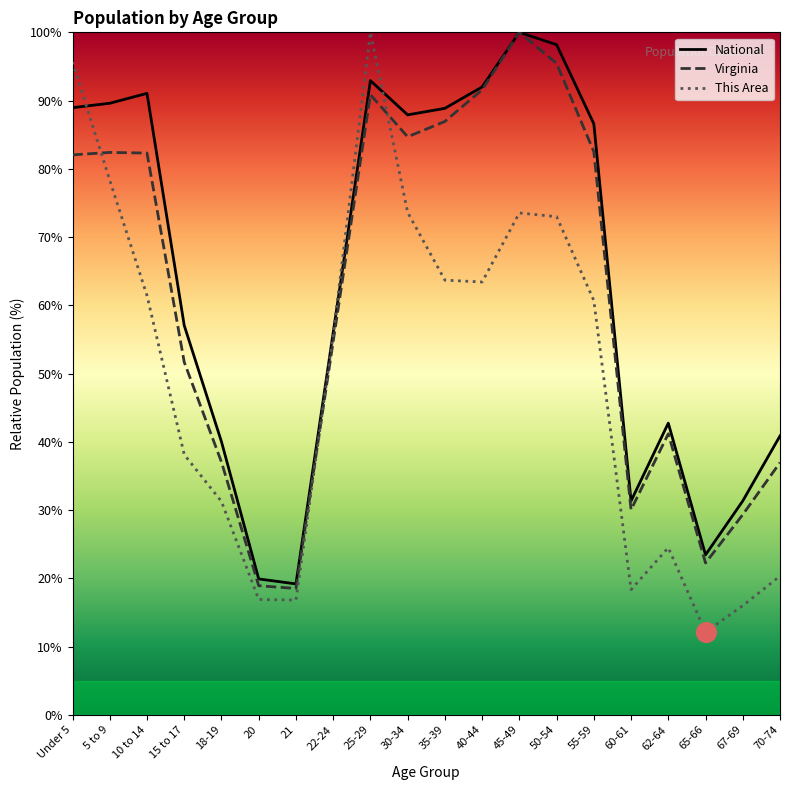

Which series contains the lowest Y value?

This Area